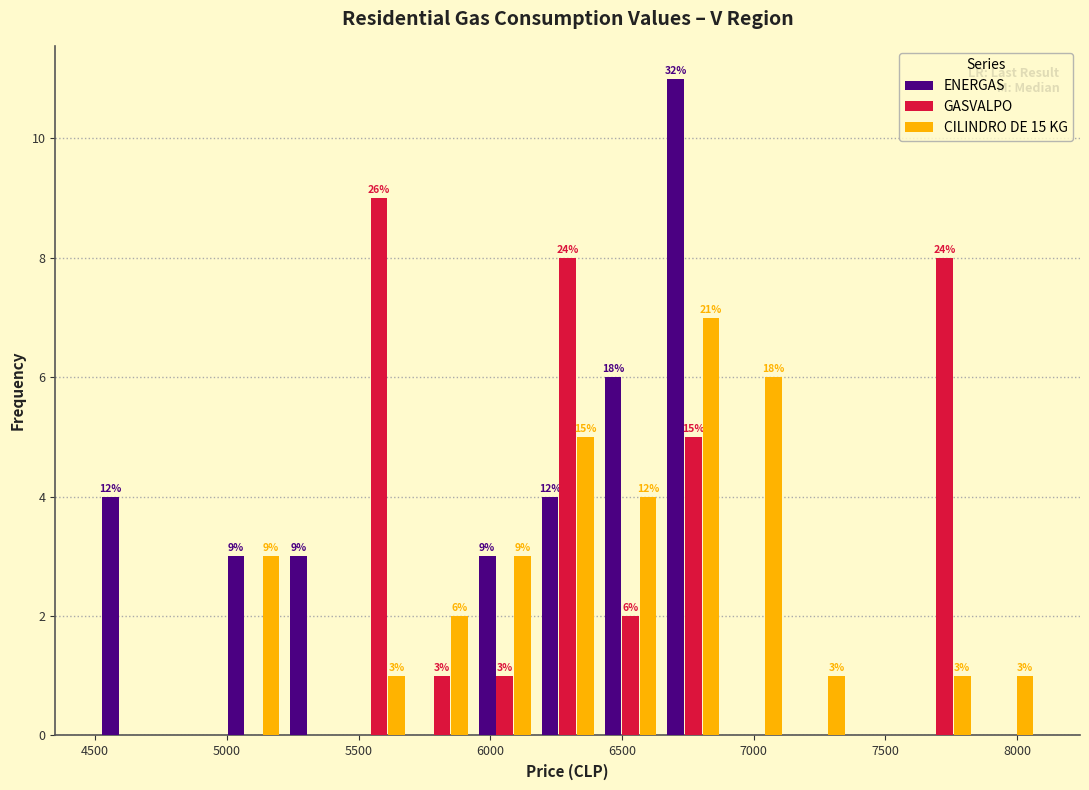

In the GASVALPO series, which range on the x-axis has the tallest bar?

5450 to 5700